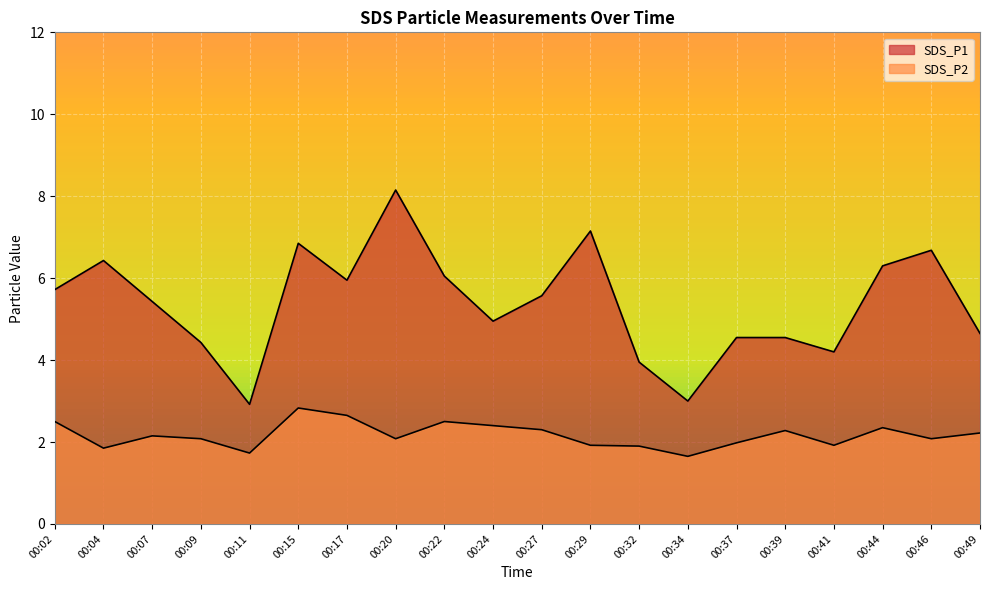

What is the value of the SDS_P2 point at the 16th from the left?

2.3